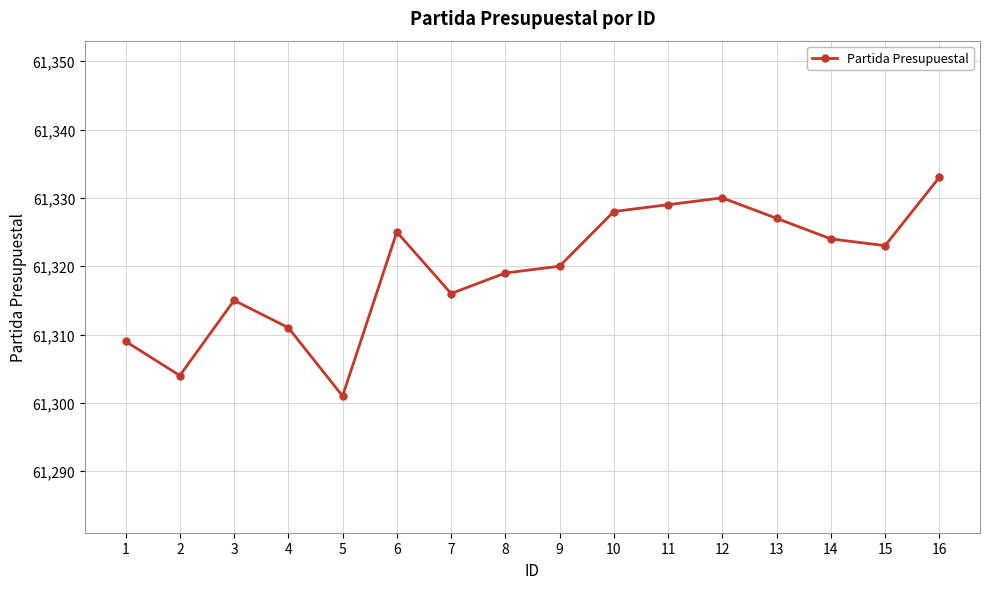

Approximately how many times larger is the value at 2 compared to 15?

1.0